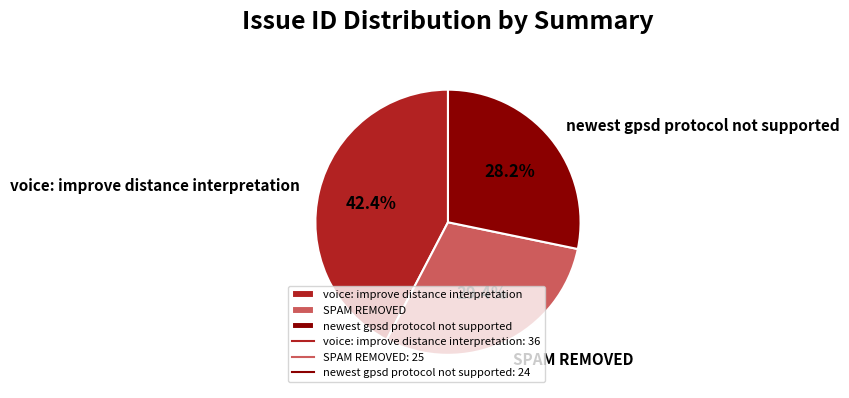

To the nearest percent, what is the average slice percentage?

33%